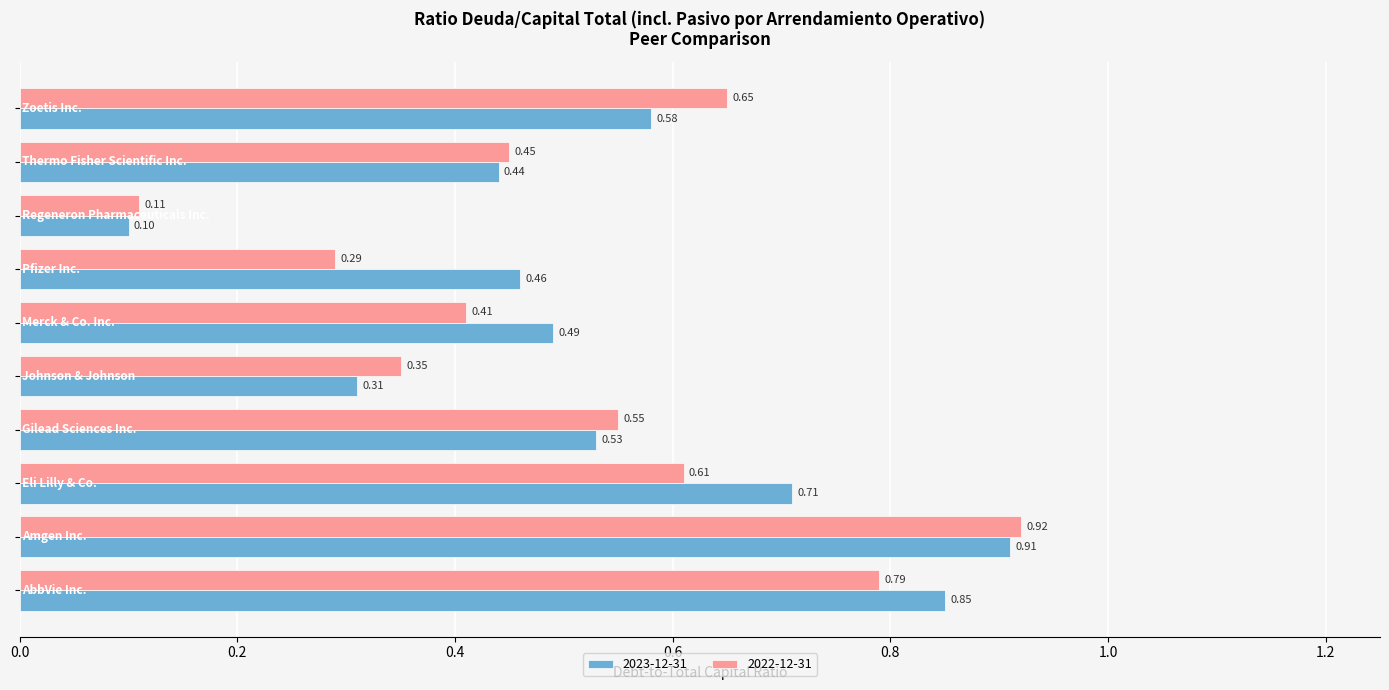

Count the number of categories in the chart.

10